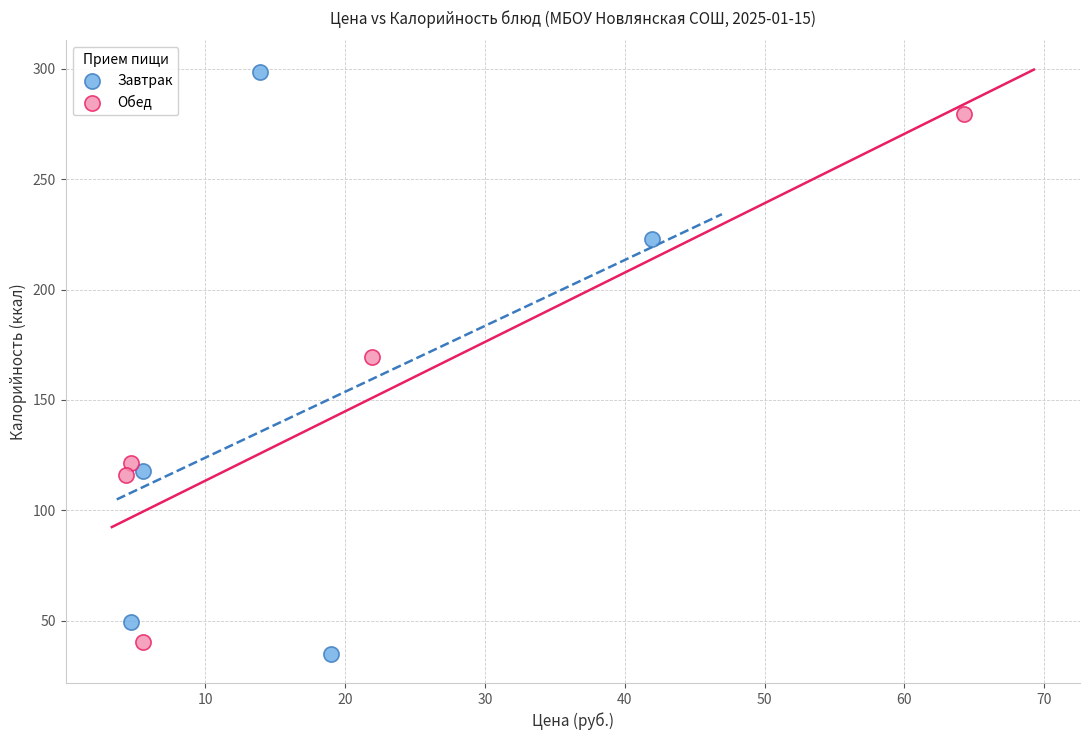

Which series contains the highest Y value?

Завтрак